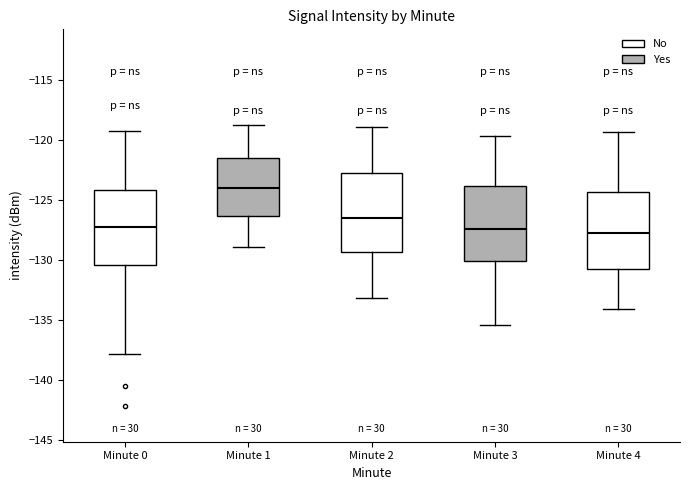

Which box's median line is the highest?

Minute 1